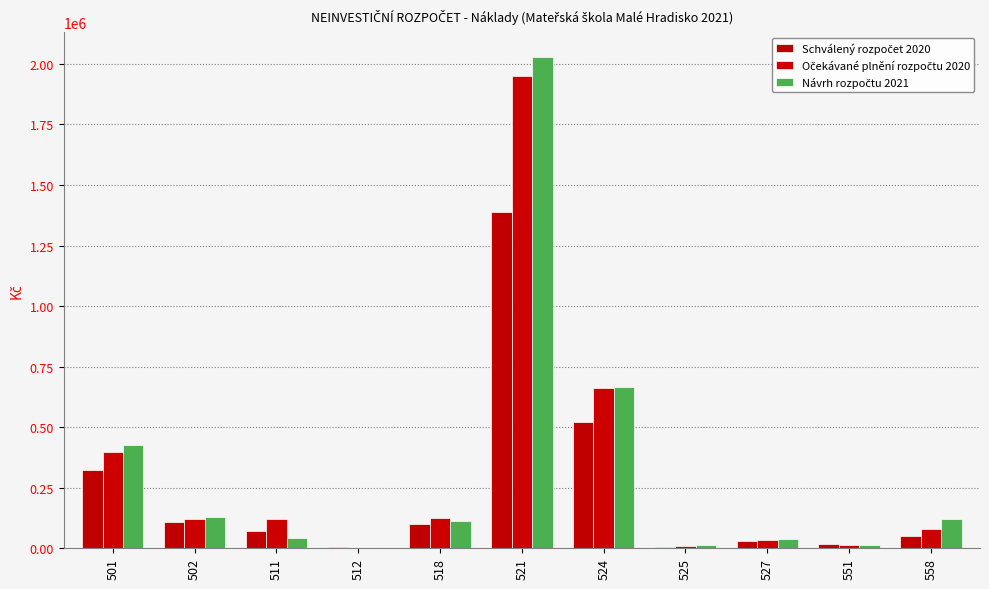

What is the value of the Očekávané plnění rozpočtu 2020 bar at the 9th from the left?

36000